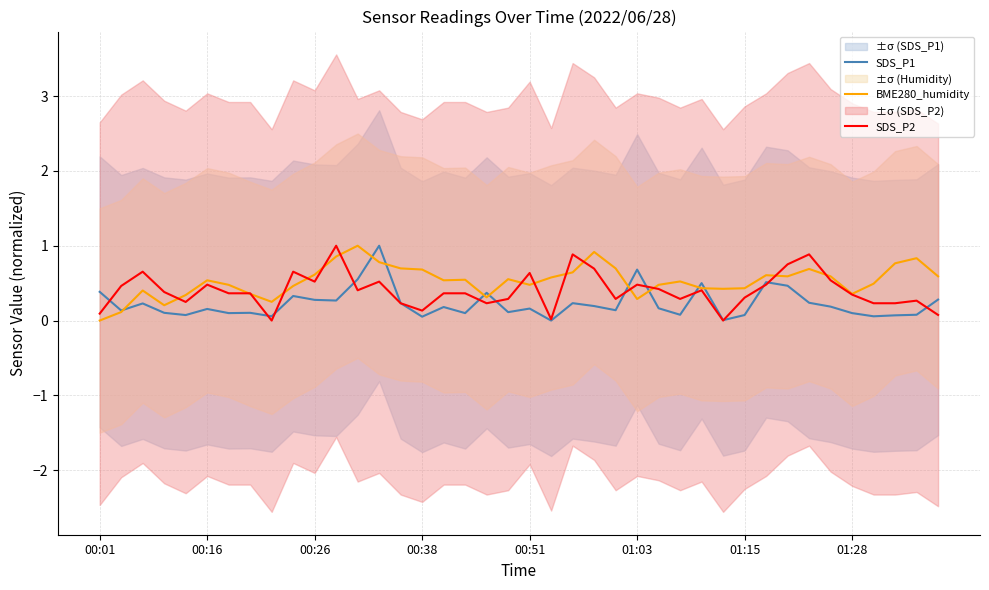

What are all the series names shown in the legend?

SDS_P1, BME280_humidity, SDS_P2